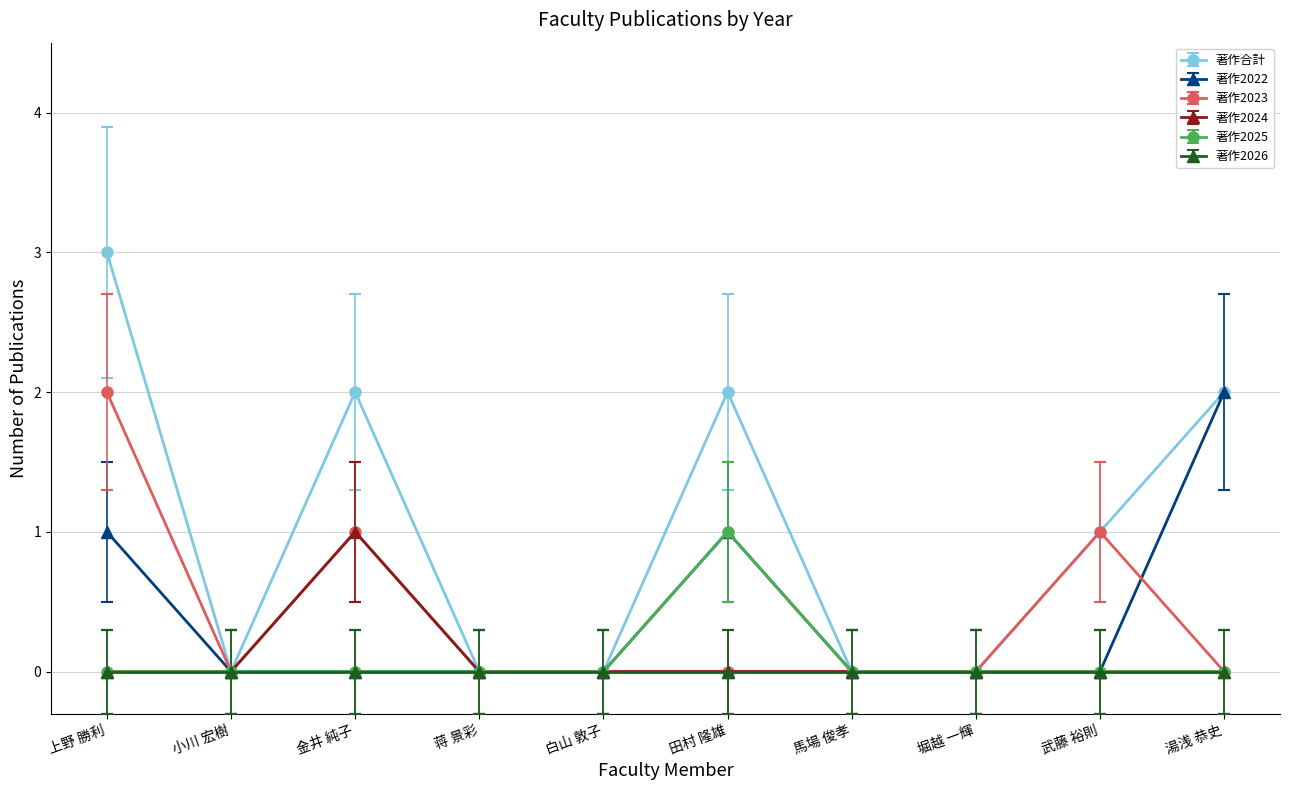

Which category has the highest value across all series?

上野 勝利